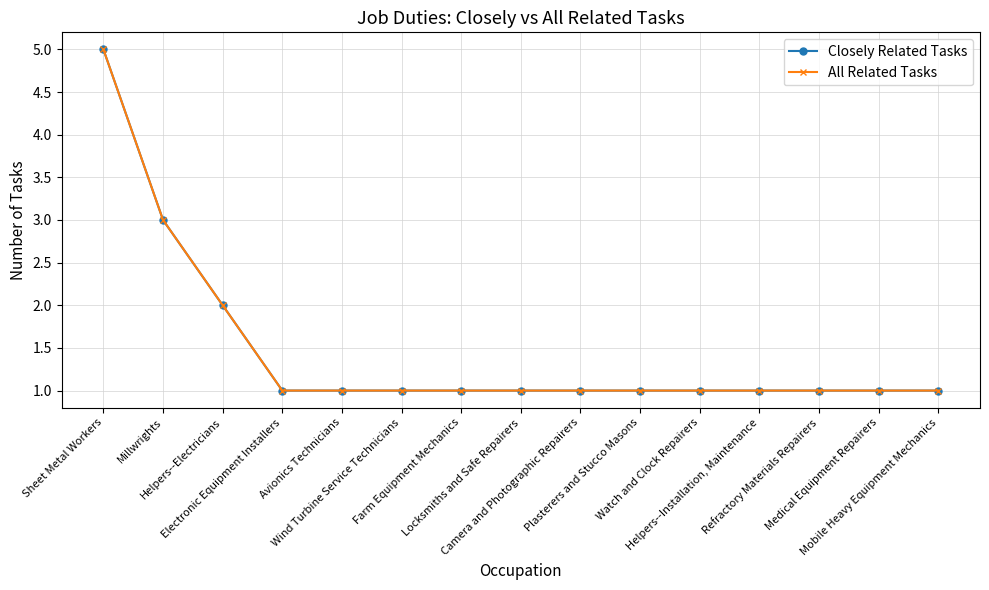

Does the chart have visible grid lines?

Yes